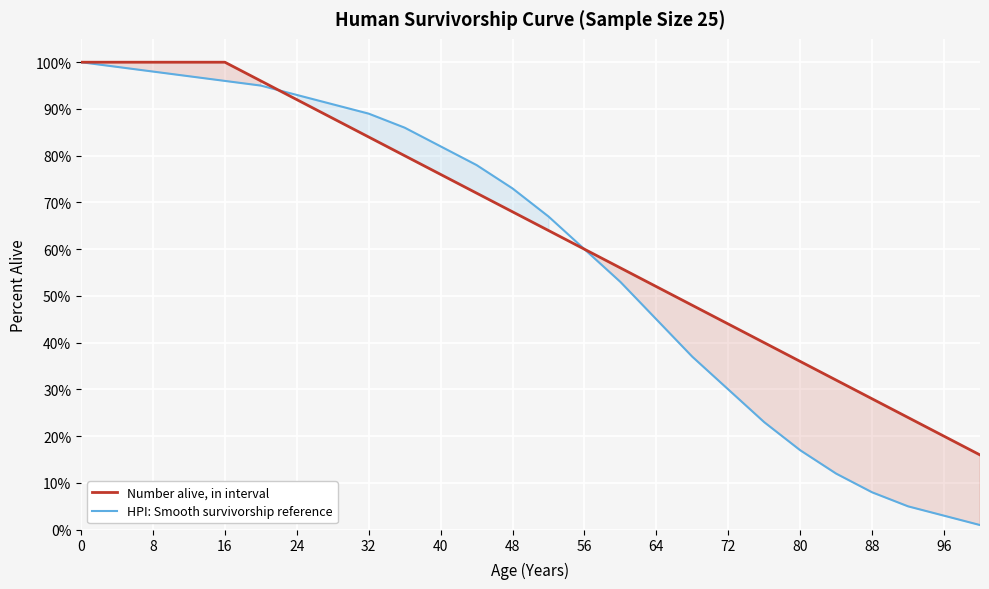

The value of HPI: Smooth survivorship reference at 32 is 118. True or false?

False